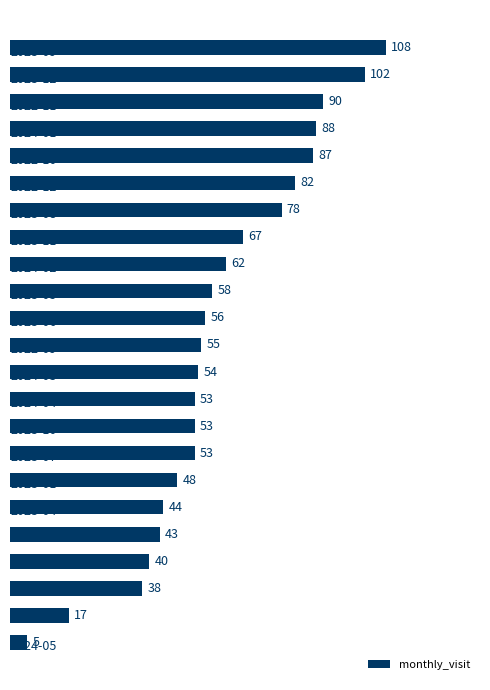

How many values are below 55?

11